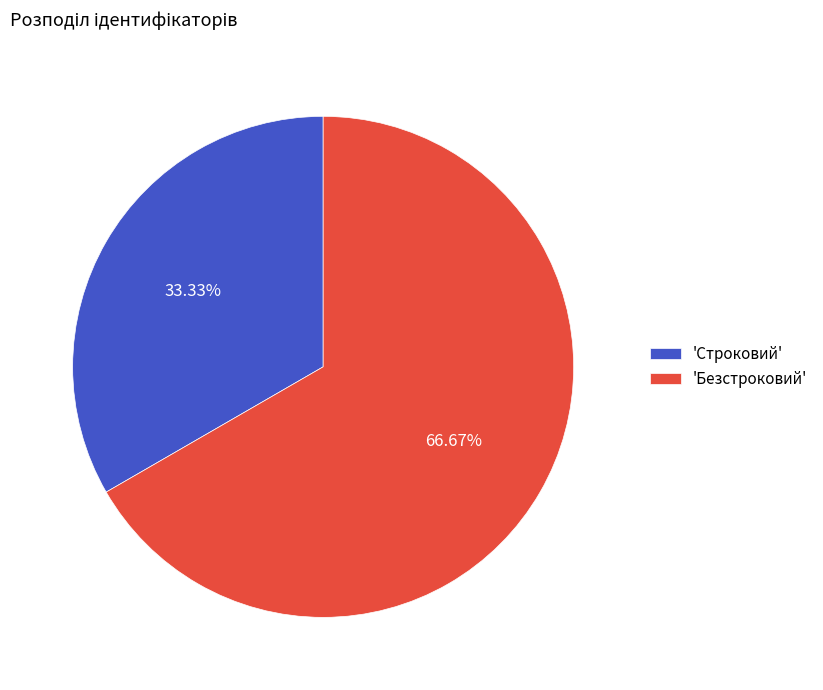

What is the ratio of the value at 'Строковий' to the value at 'Безстроковий'?

0.5